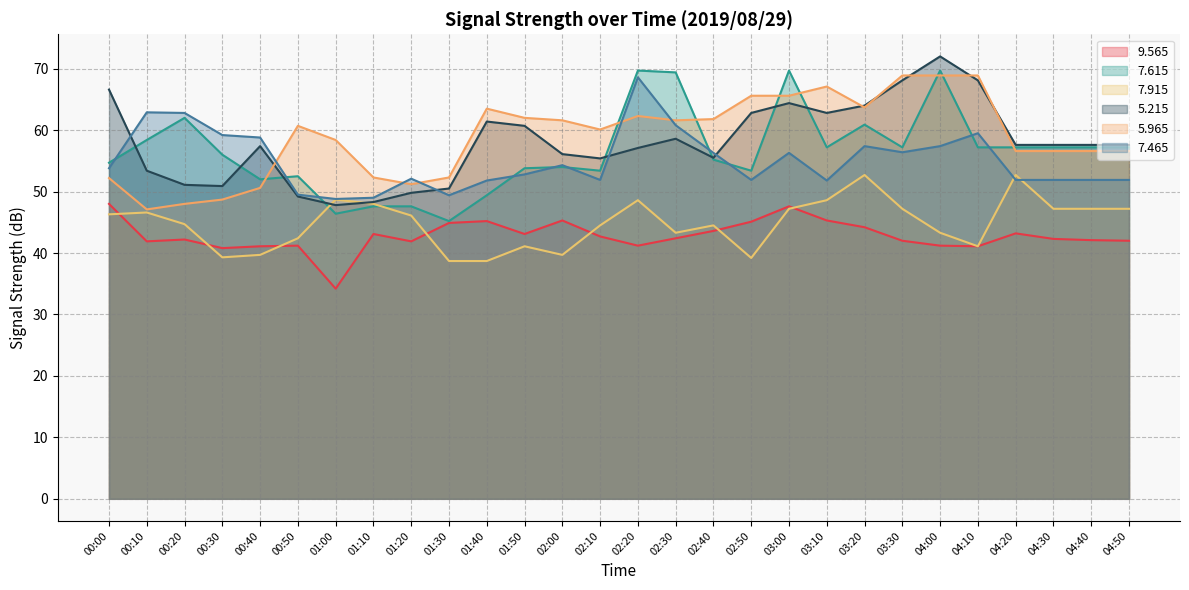

What is the label of the 21st point from the right?

01:10